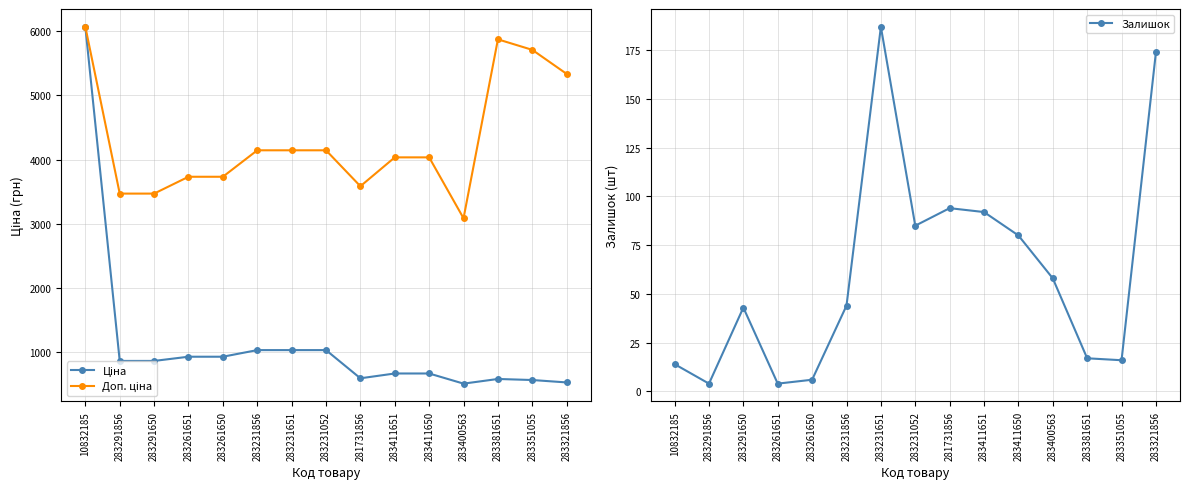

What position from the right is 283411650?

5